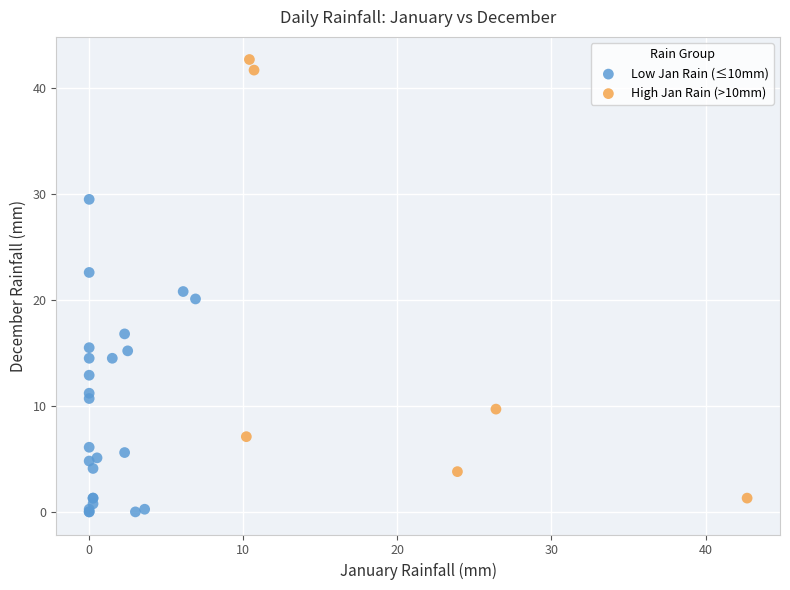

Which series has the widest spread of Y values?

High Jan Rain (>10mm)